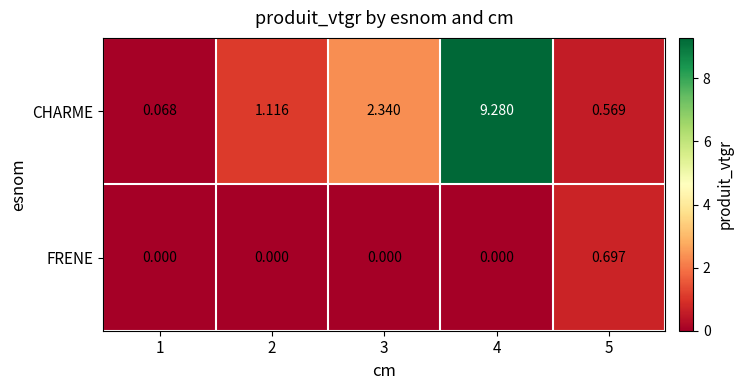

Rank the series by their maximum value, from lowest to highest.

FRENE, CHARME